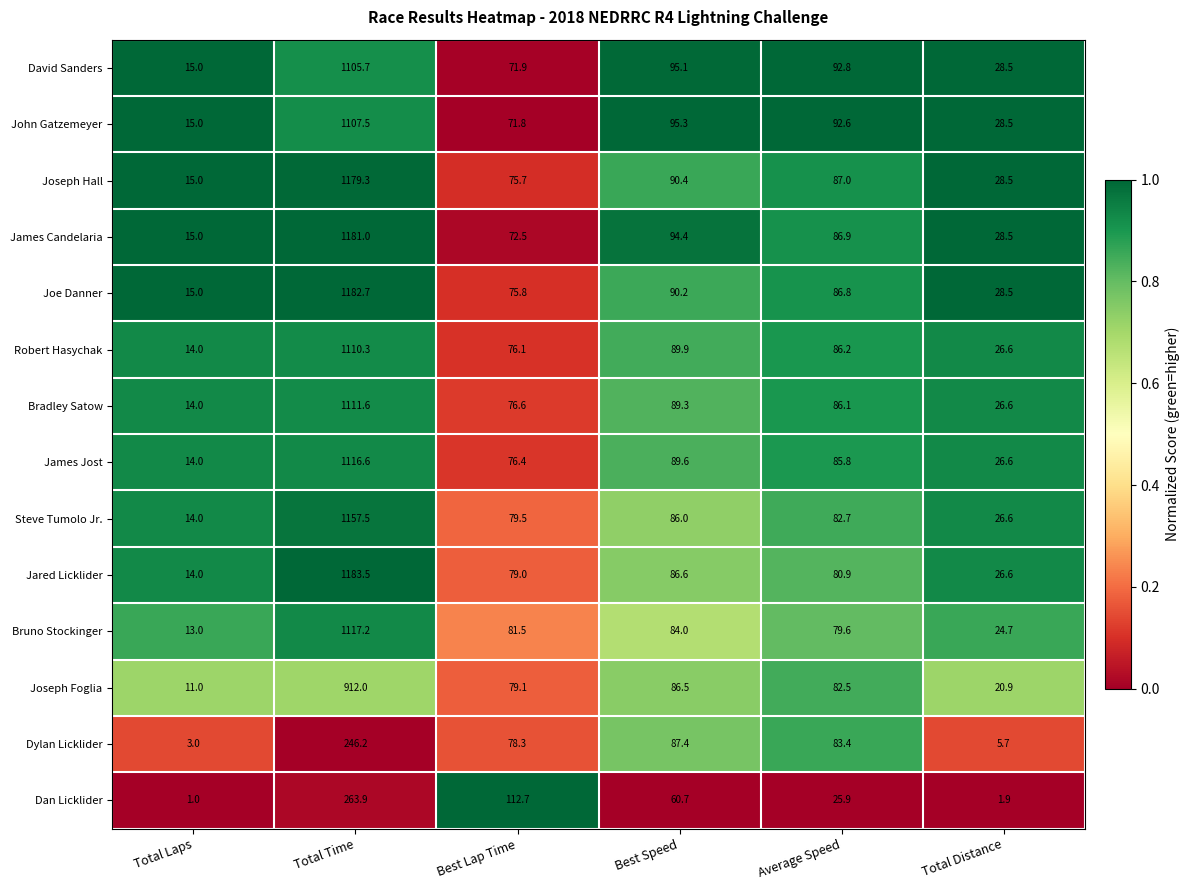

Which series has the widest spread of values?

Jared Licklider